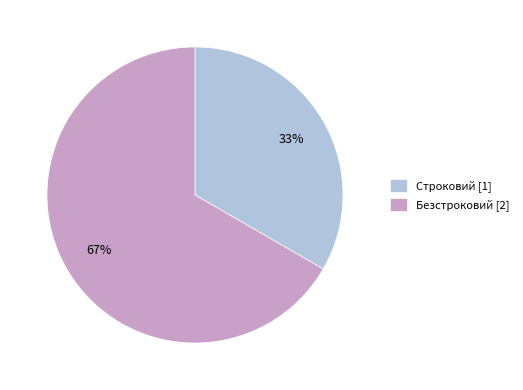

Do Безстроковий [2] and Строковий [1] together represent more than half of the pie?

Yes